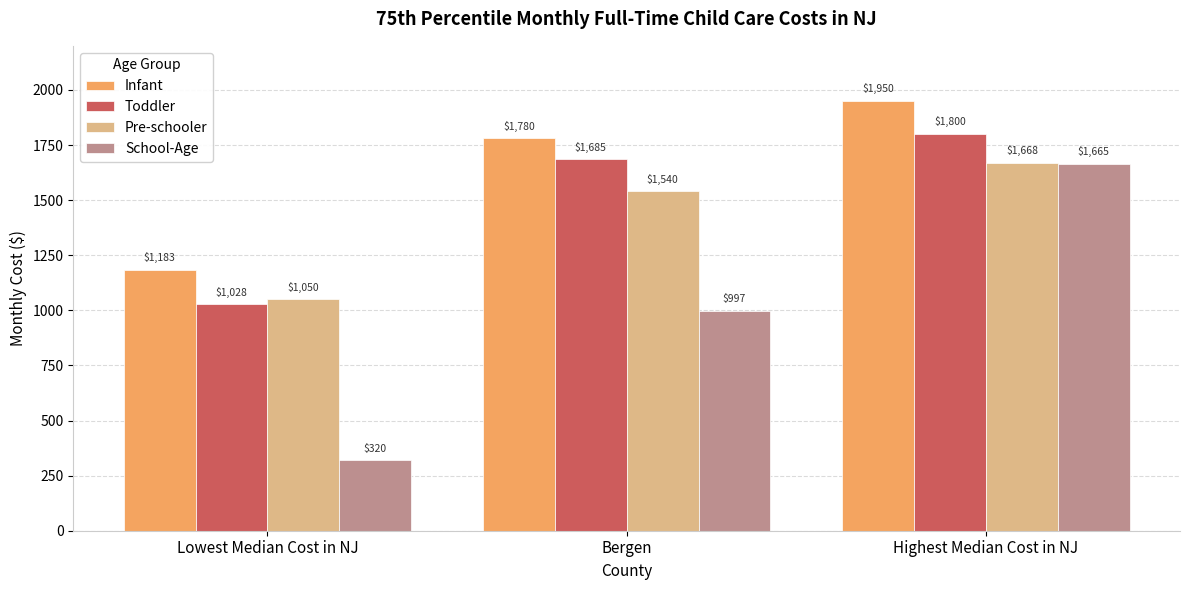

Count the number of data series in this chart.

4